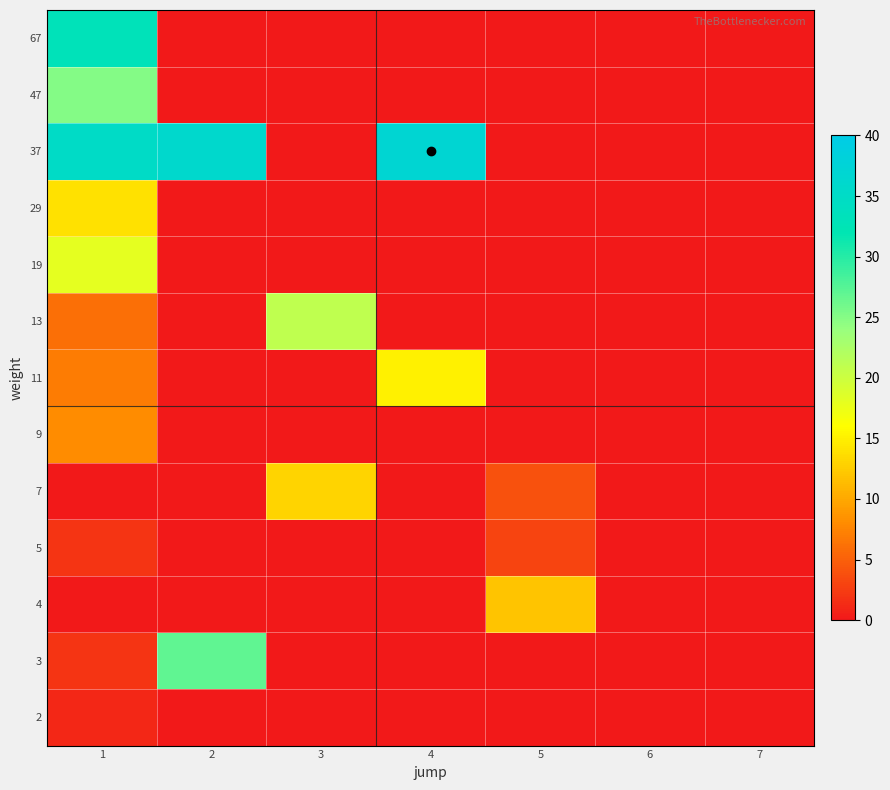

Which has a higher value, 6 or 5?

5